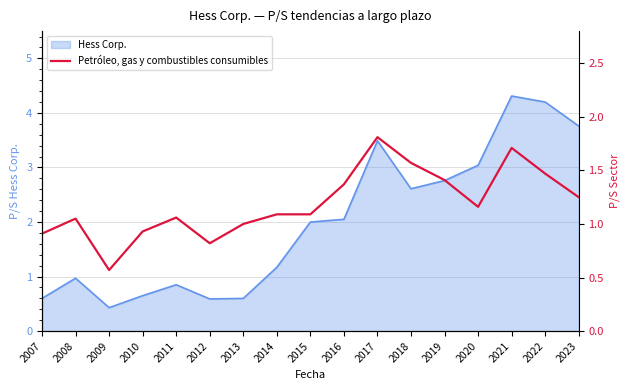

How many values are below 1?

4